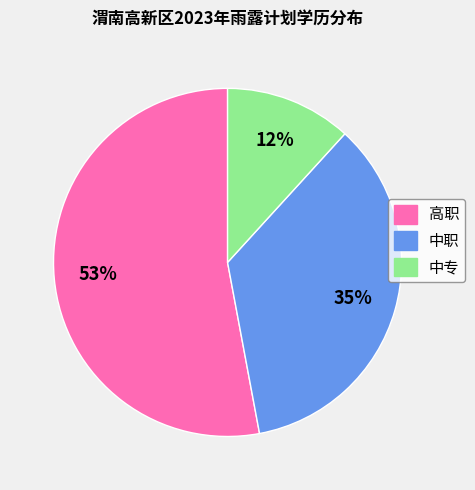

True or false: 中专 accounts for 25% of the total.

False